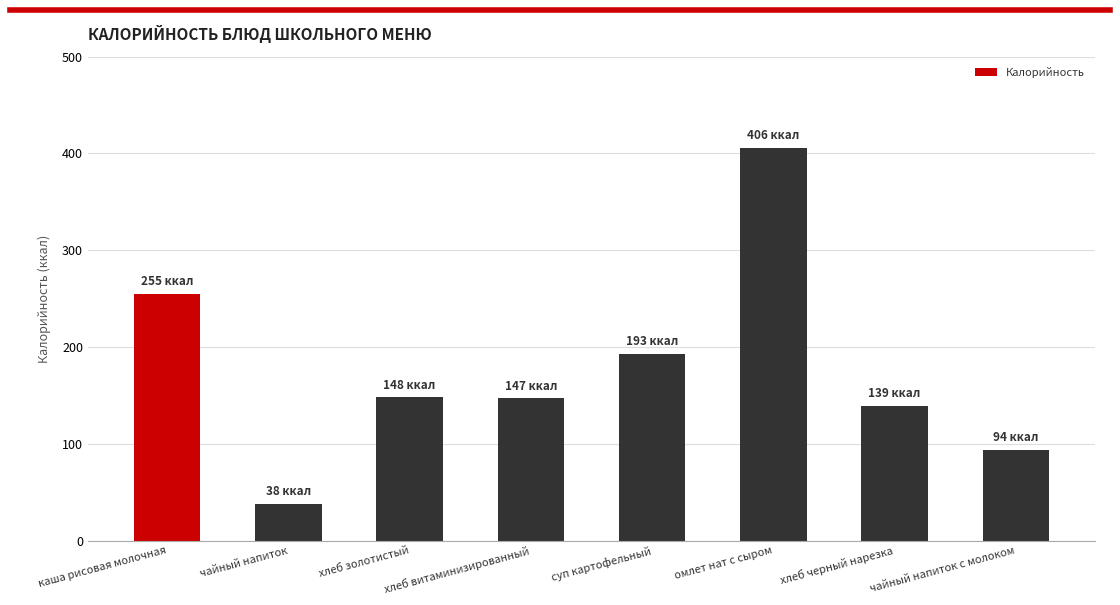

Read the value at омлет нат с сыром, to the nearest 5.

405